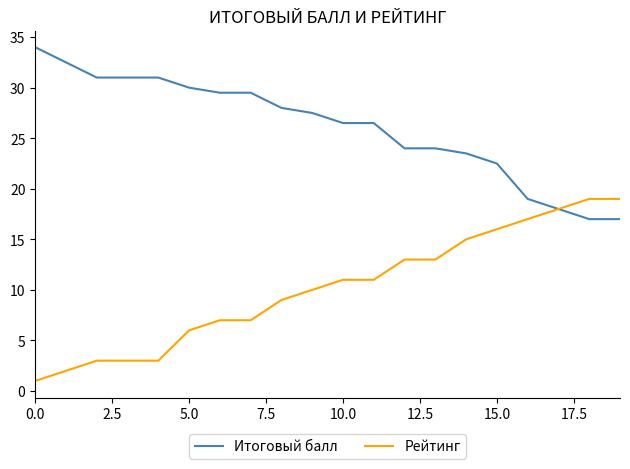

Which series has the widest spread of values?

Рейтинг